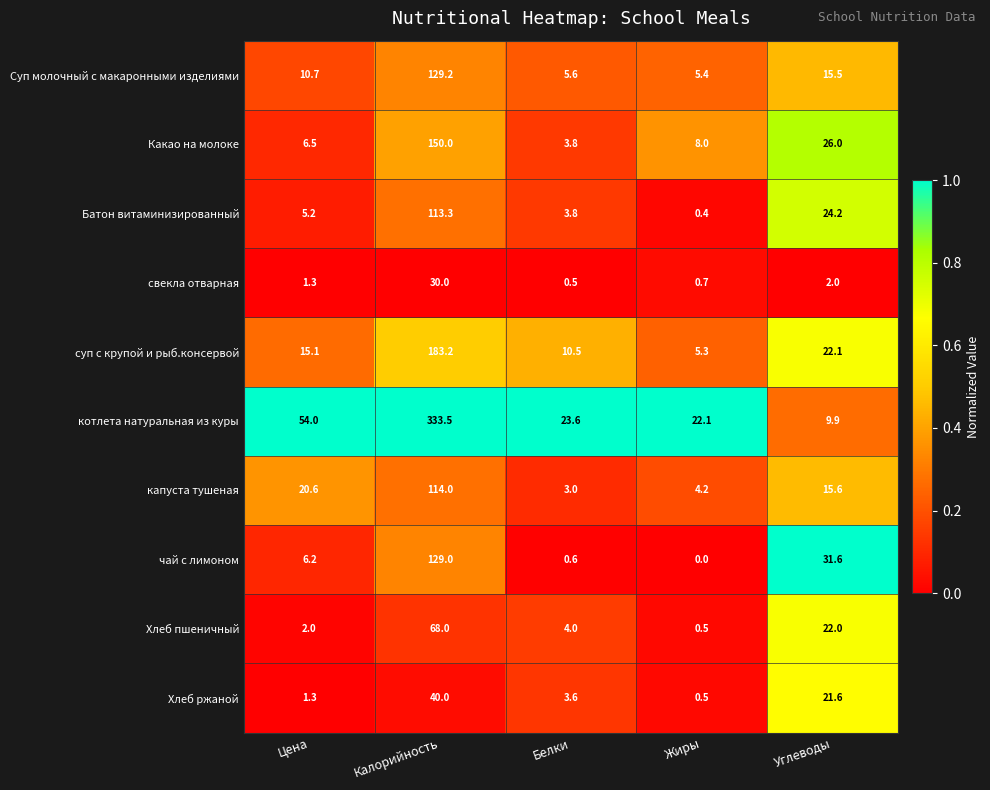

The value of Хлеб ржаной at Белки is 0.9. True or false?

False